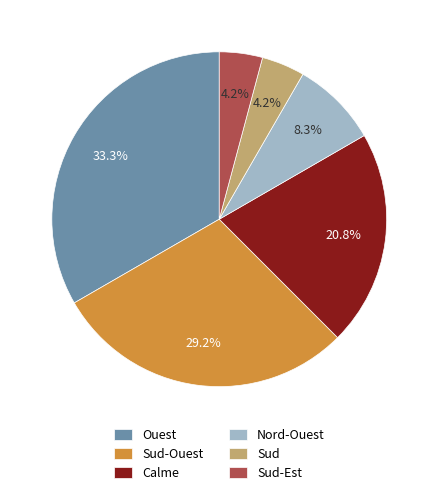

Is there a majority slice in this chart?

No